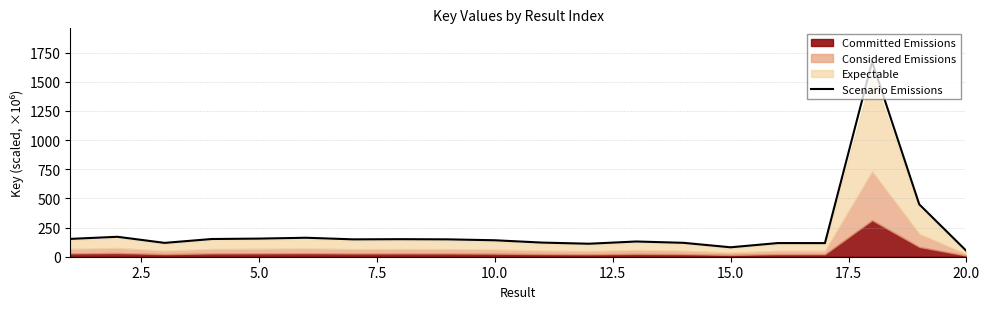

What is the maximum value for Scenario Emissions?

1670.7